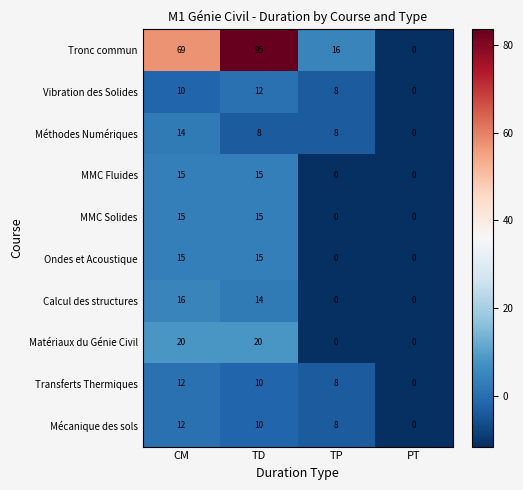

What is the difference between the Ondes et Acoustique values at TP and TD?

15